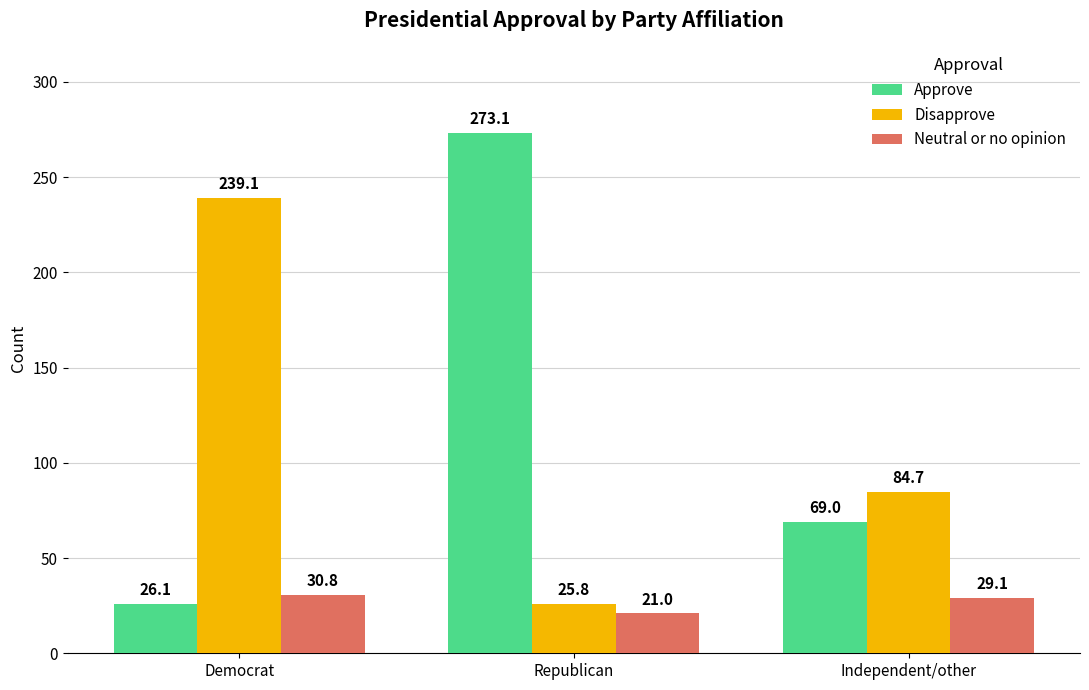

Reading left to right, what are all the values shown in this chart?

Approve: 26.1	273.1	69.0
Disapprove: 239.1	25.8	84.7
Neutral or no opinion: 30.8	21.0	29.1